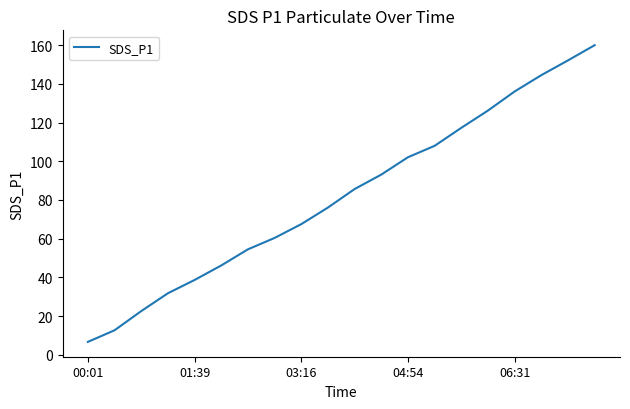

What is the maximum value shown in the chart?

160.0